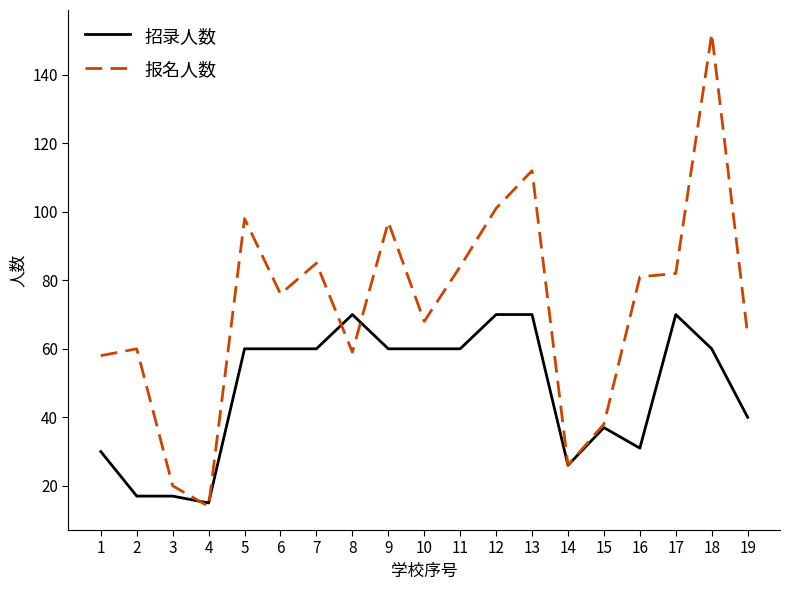

Reading right to left, list all the values displayed in this chart.

招录人数: 40	60	70	31	37	26	70	70	60	60	60	70	60	60	60	15	17	17	30
报名人数: 64	152	82	81	38	26	112	101	84	68	97	59	85	76	98	14	20	60	58